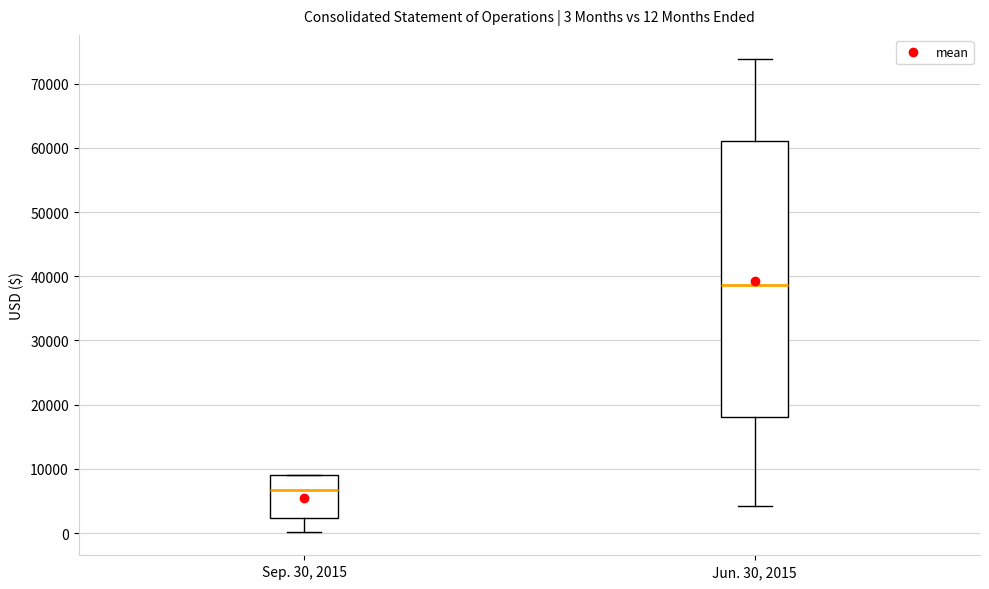

Which box is the tallest, from its lower edge to its upper edge?

Jun. 30, 2015